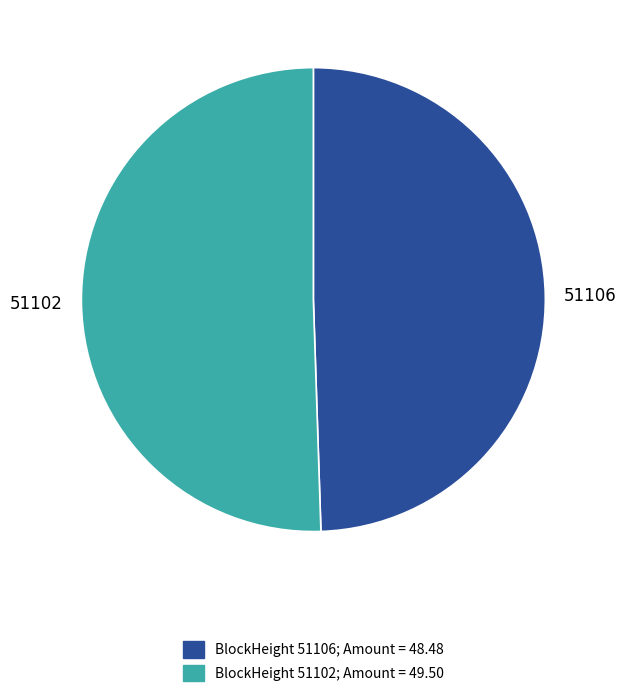

Is 51106 the majority of the pie?

No